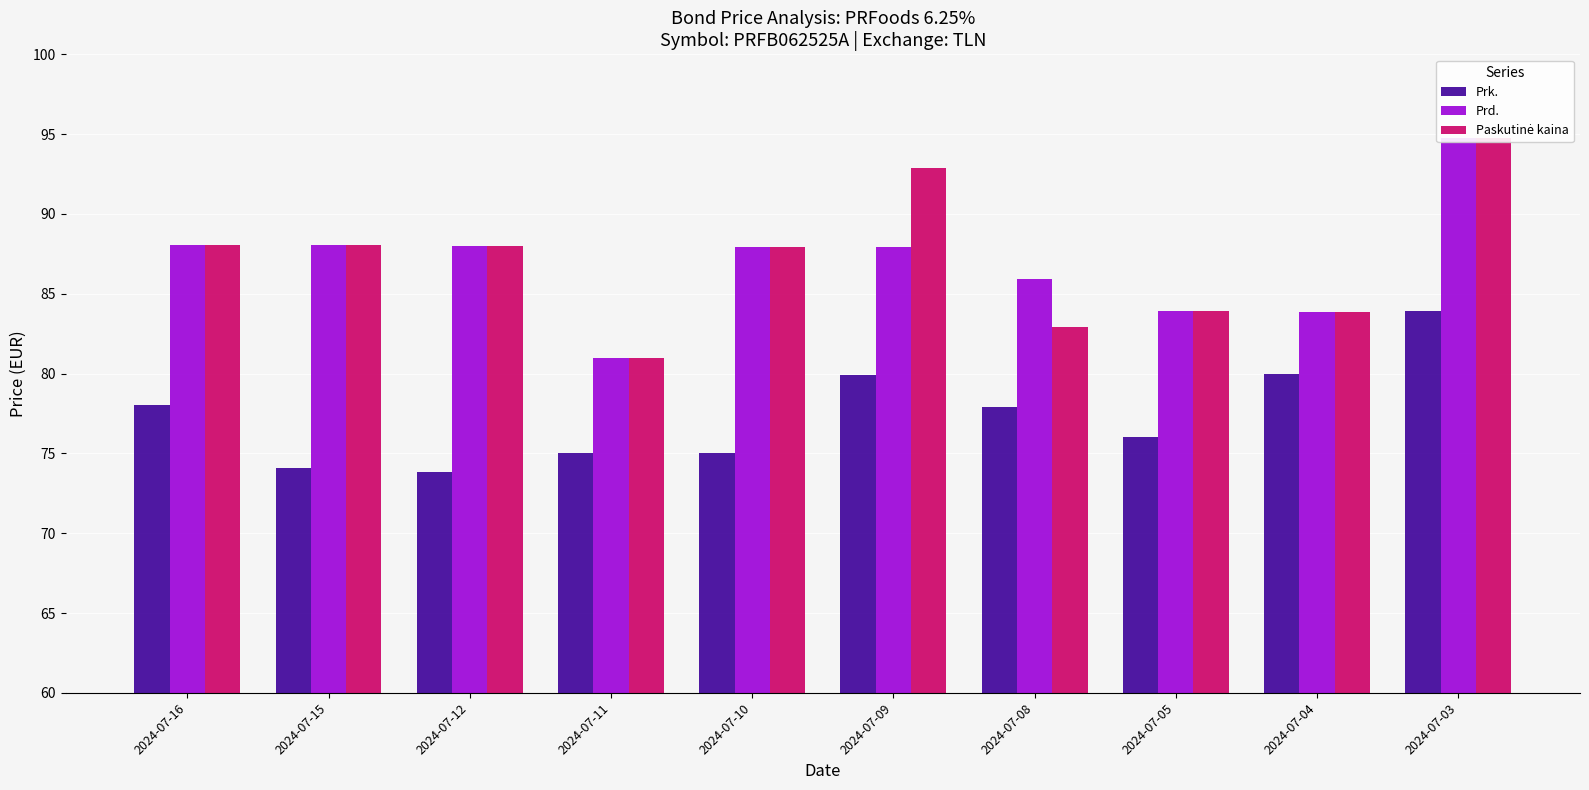

How many groups of bars are there?

10